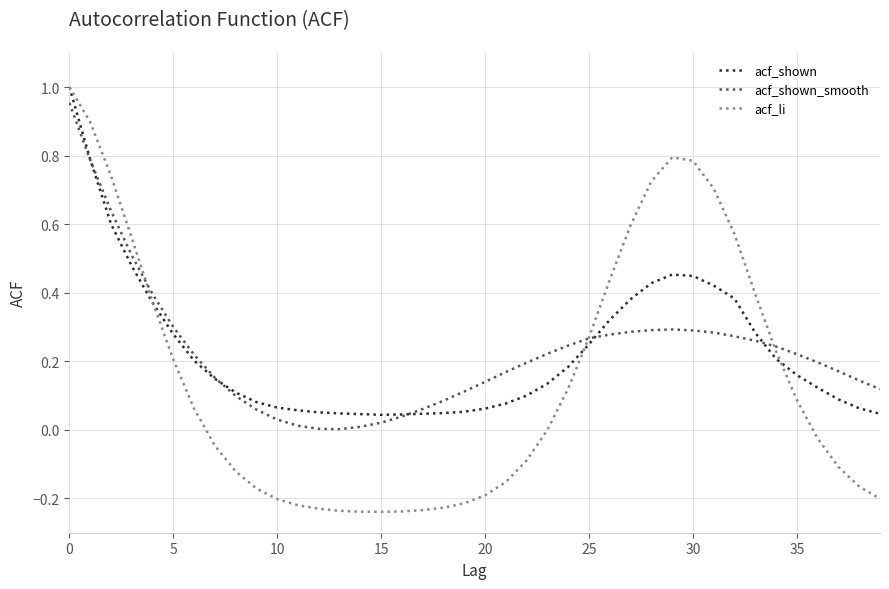

Which series has the largest range (max minus min)?

acf_li